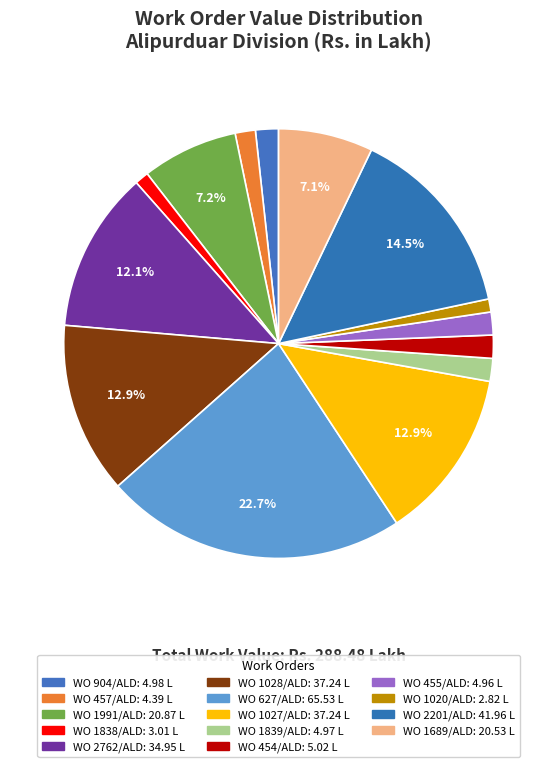

Count the number of slices in the pie.

14